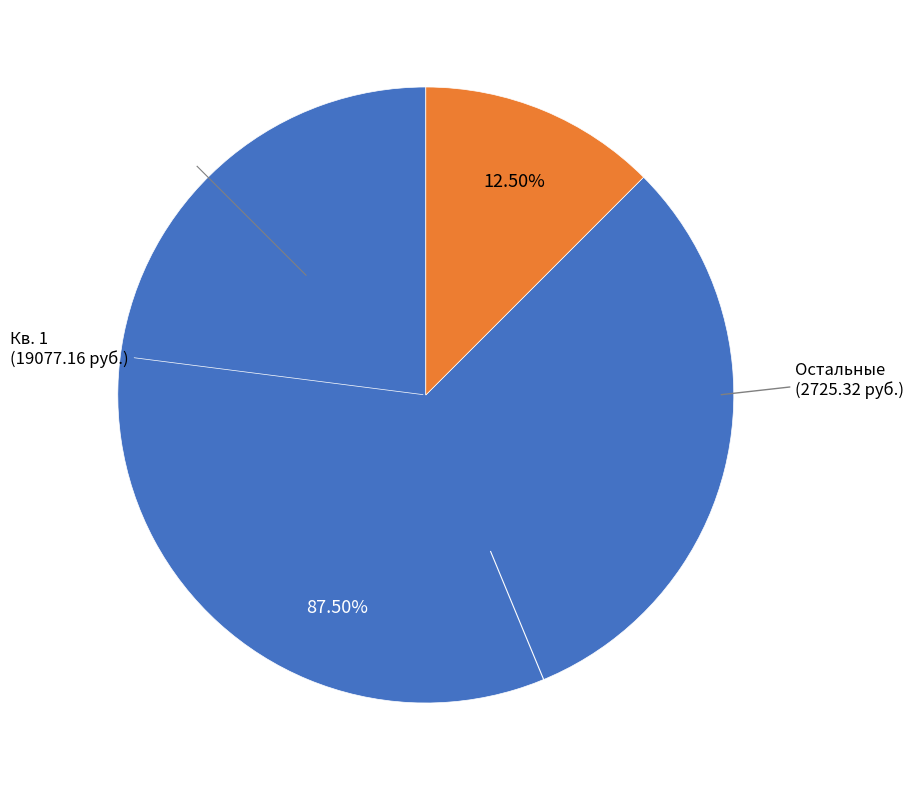

To the nearest percent, what is the average slice percentage?

50%